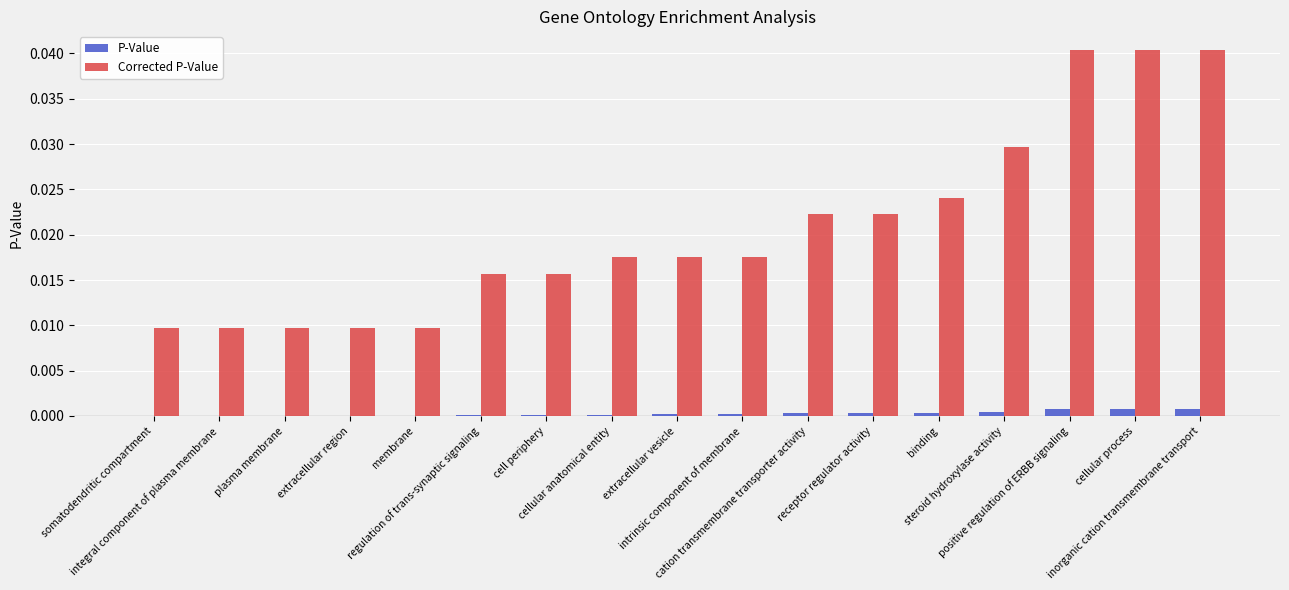

Which series has the largest total across all categories?

Corrected P-Value